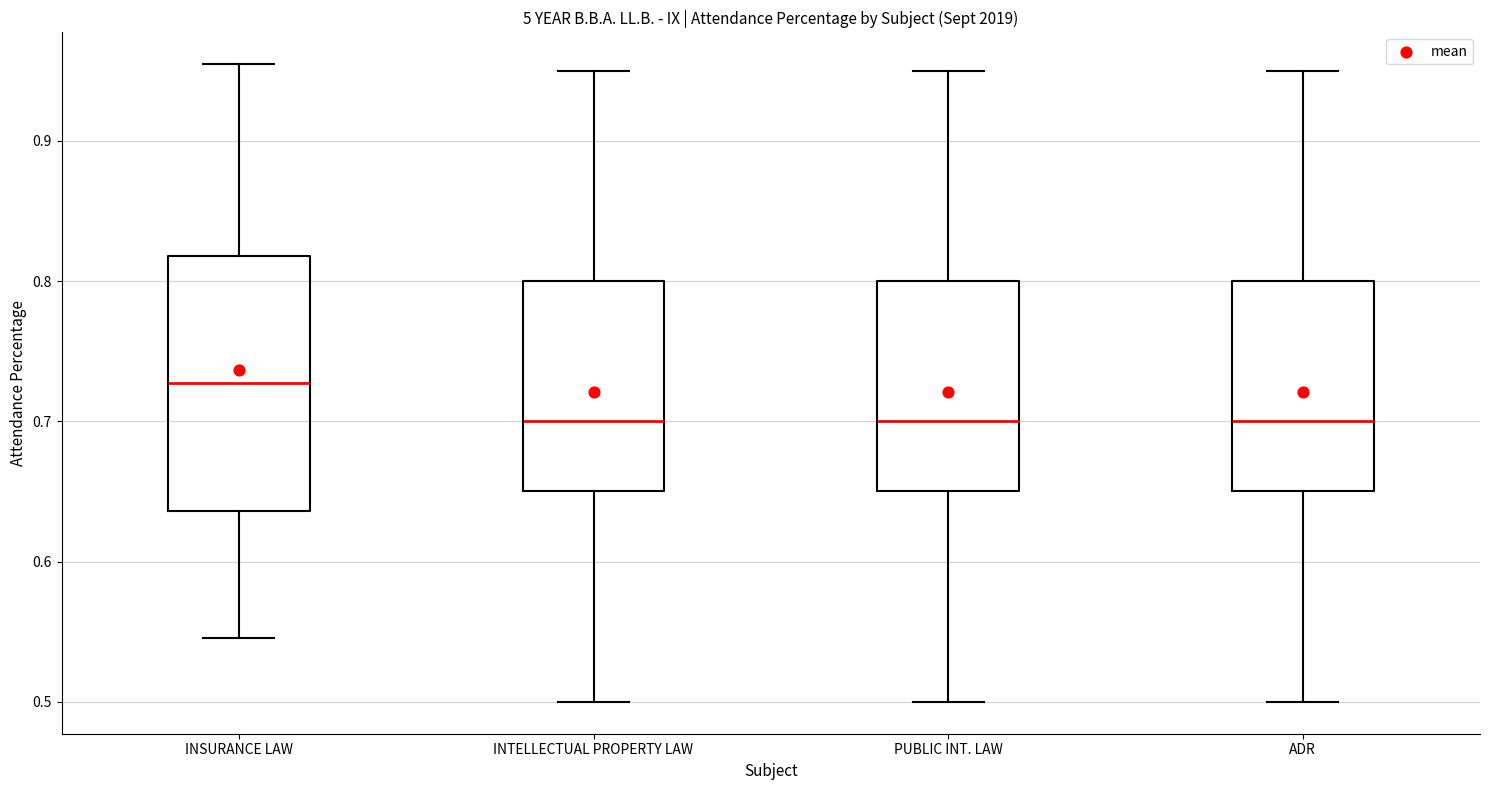

Comparing the boxes themselves (not the whiskers), which one is the tallest?

INSURANCE LAW